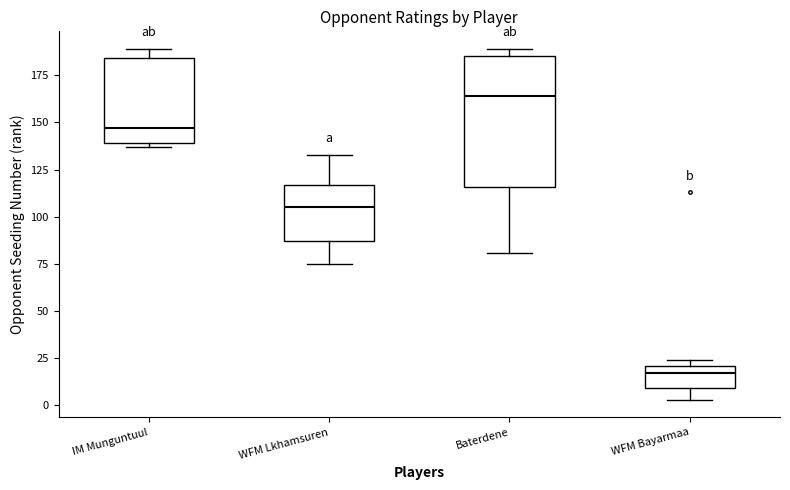

Reading left to right, transcribe this box plot: for each box, give where its median line is, the range the box spans, and where its two whiskers end, as read against the y-axis. The values are not printed on the chart, so give them approximately, as read against the axis.

IM Munguntuul: median 145, box 140 to 185, whiskers 135 to 190
WFM Lkhamsuren: median 105, box 85 to 115, whiskers 75 to 135
Baterdene: median 165, box 115 to 185, whiskers 80 to 190
WFM Bayarmaa: median 15, box 10 to 20, whiskers 5 to 25